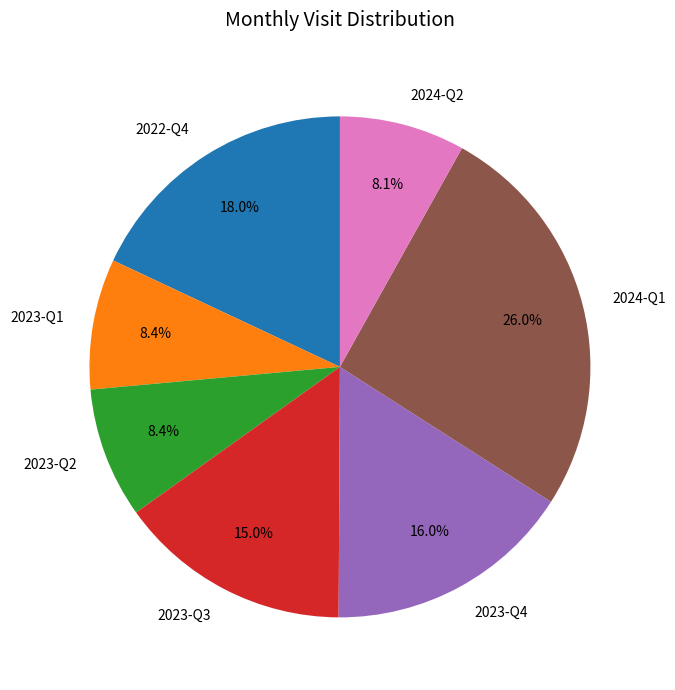

What portion of the pie excludes 2022-Q4?

82.0%